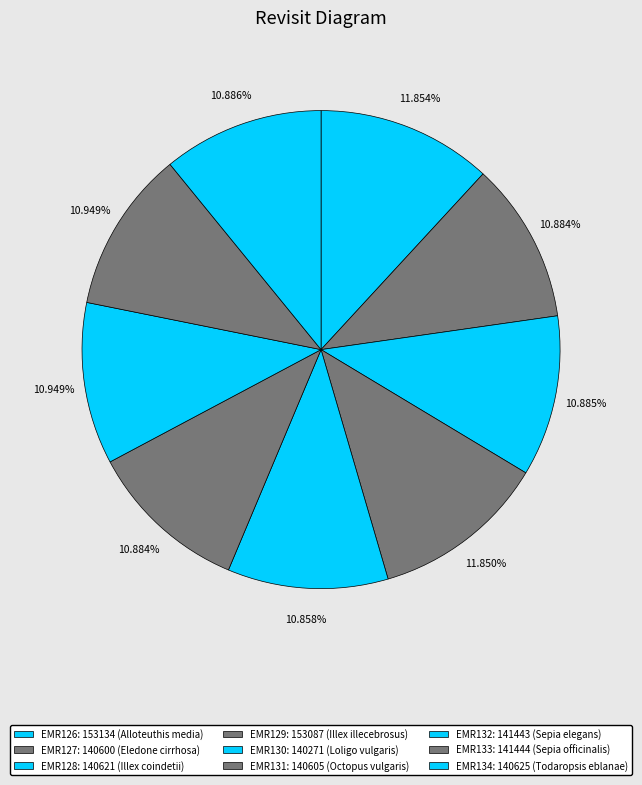

Which slice is the largest?

EMR126